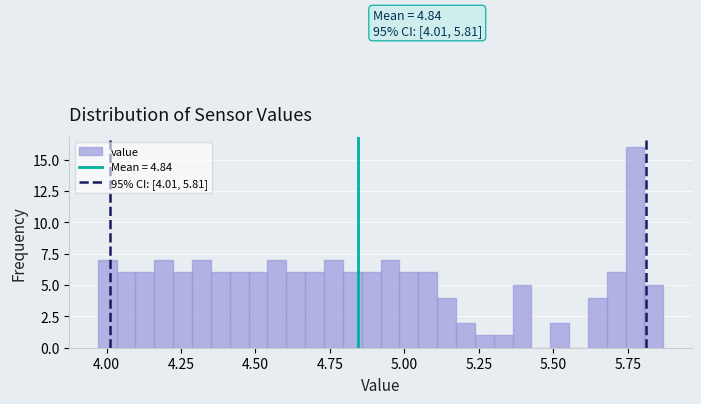

Around what value on the x-axis is the tallest bar? Give the approximate position of its centre, as read against the axis.

5.80